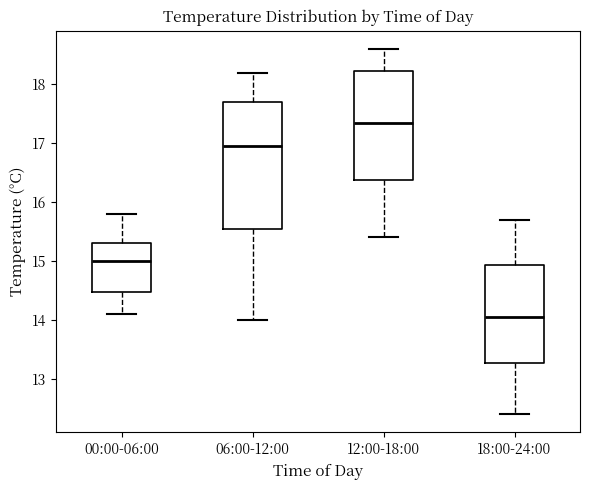

Reading left to right, transcribe this box plot: for each box, give where its median line is, the range the box spans, and where its two whiskers end, as read against the y-axis. The values are not printed on the chart, so give them approximately, as read against the axis.

00:00-06:00: median 15.0, box 14.5 to 15.3, whiskers 14.1 to 15.8
06:00-12:00: median 17.0, box 15.6 to 17.7, whiskers 14.0 to 18.2
12:00-18:00: median 17.4, box 16.4 to 18.2, whiskers 15.4 to 18.6
18:00-24:00: median 14.1, box 13.3 to 14.9, whiskers 12.4 to 15.7